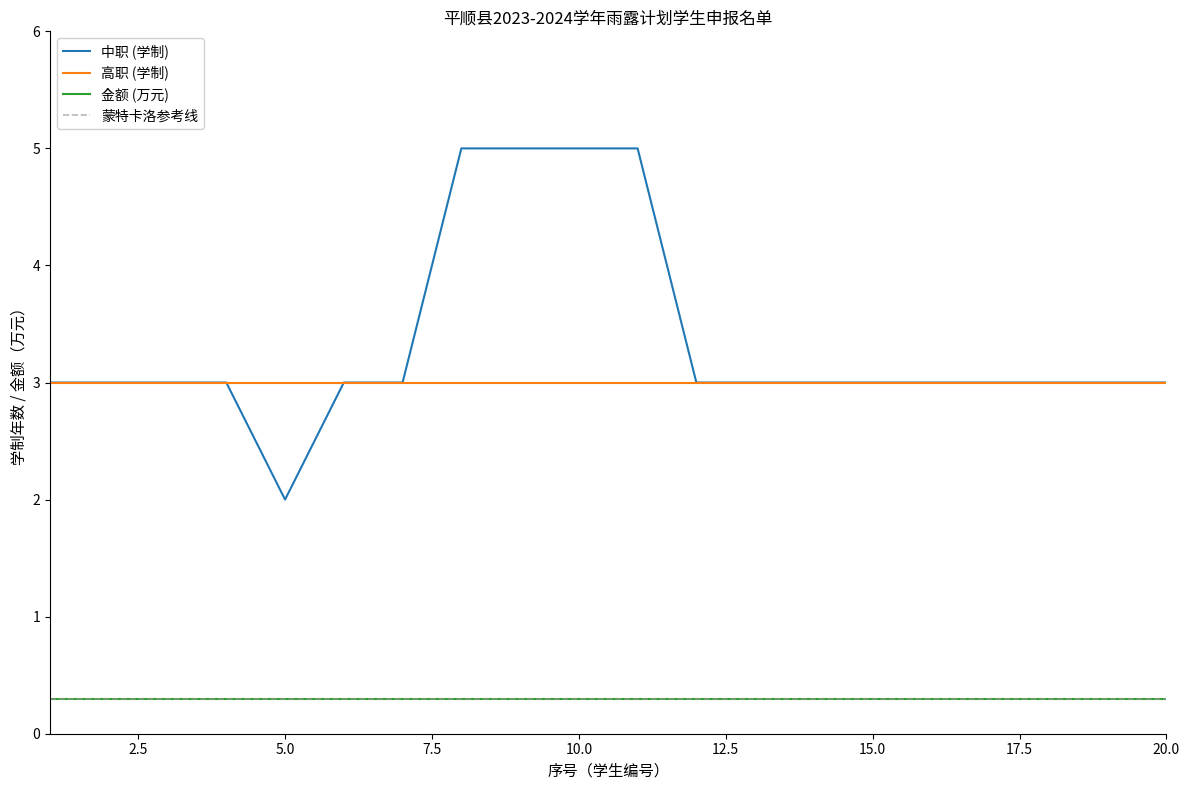

Reading left to right, extract all data points from this chart.

中职 (学制): 3.0	3.0	3.0	3.0	2.0	3.0	3.0	5.0	5.0	5.0	5.0	3.0	3.0	3.0	3.0	3.0	3.0	3.0	3.0	3.0
高职 (学制): 3.0	3.0	3.0	3.0	3.0	3.0	3.0	3.0	3.0	3.0	3.0	3.0	3.0	3.0	3.0	3.0	3.0	3.0	3.0	3.0
金额 (万元): 0.3	0.3	0.3	0.3	0.3	0.3	0.3	0.3	0.3	0.3	0.3	0.3	0.3	0.3	0.3	0.3	0.3	0.3	0.3	0.3
蒙特卡洛参考线: 0.3	0.3	0.3	0.3	0.3	0.3	0.3	0.3	0.3	0.3	0.3	0.3	0.3	0.3	0.3	0.3	0.3	0.3	0.3	0.3